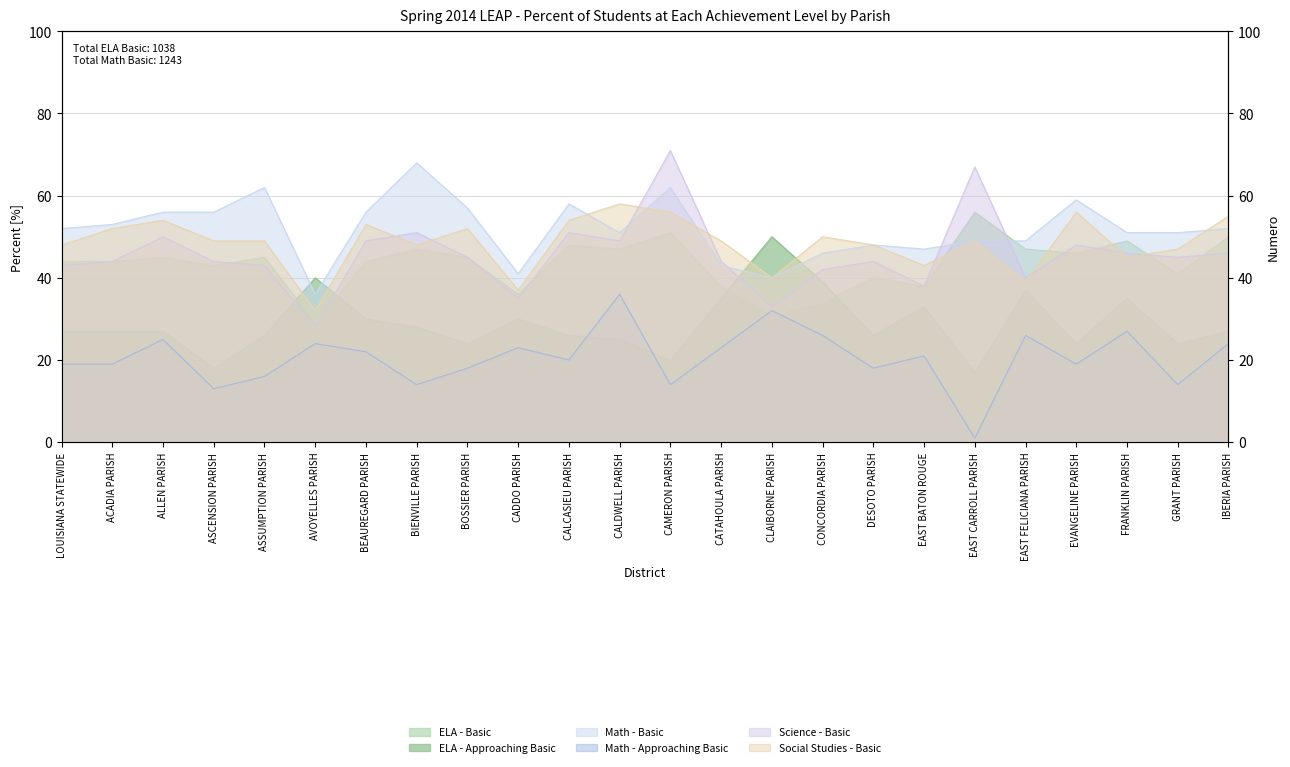

What is the value of the Math - Basic point at the 4th from the left?

56